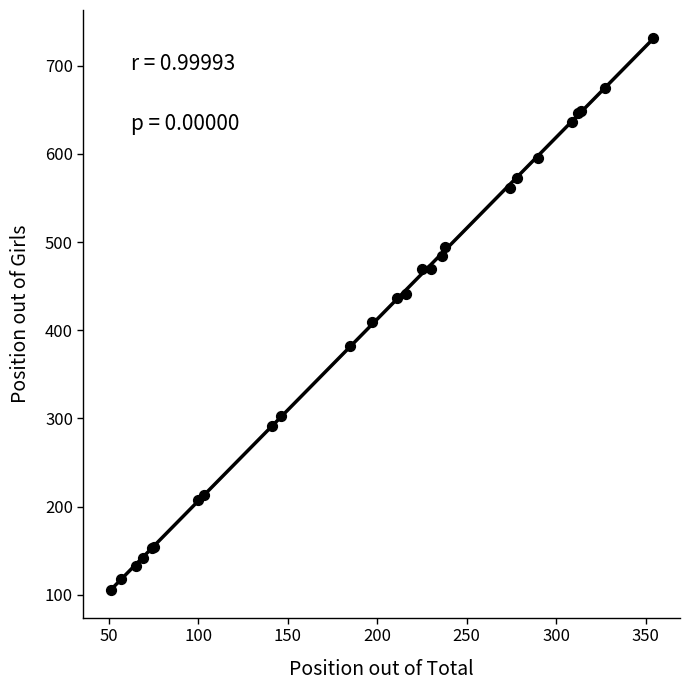

What Y value in the scatter plot is closest to 419?

409